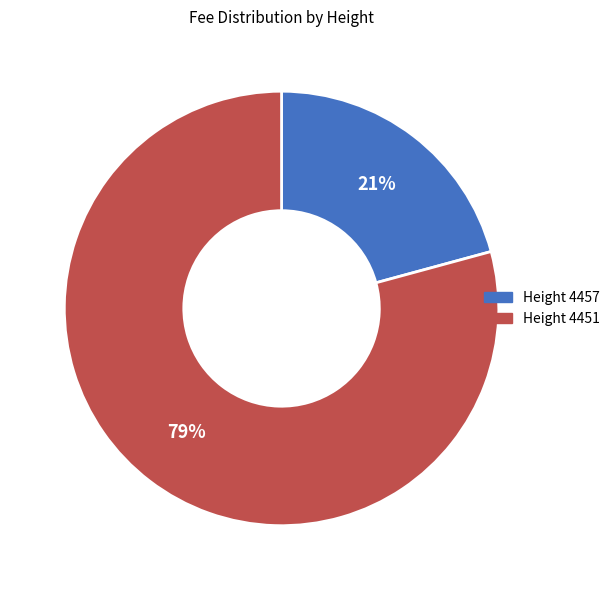

To the nearest percent, what percentage of the pie is Height 4451?

79%